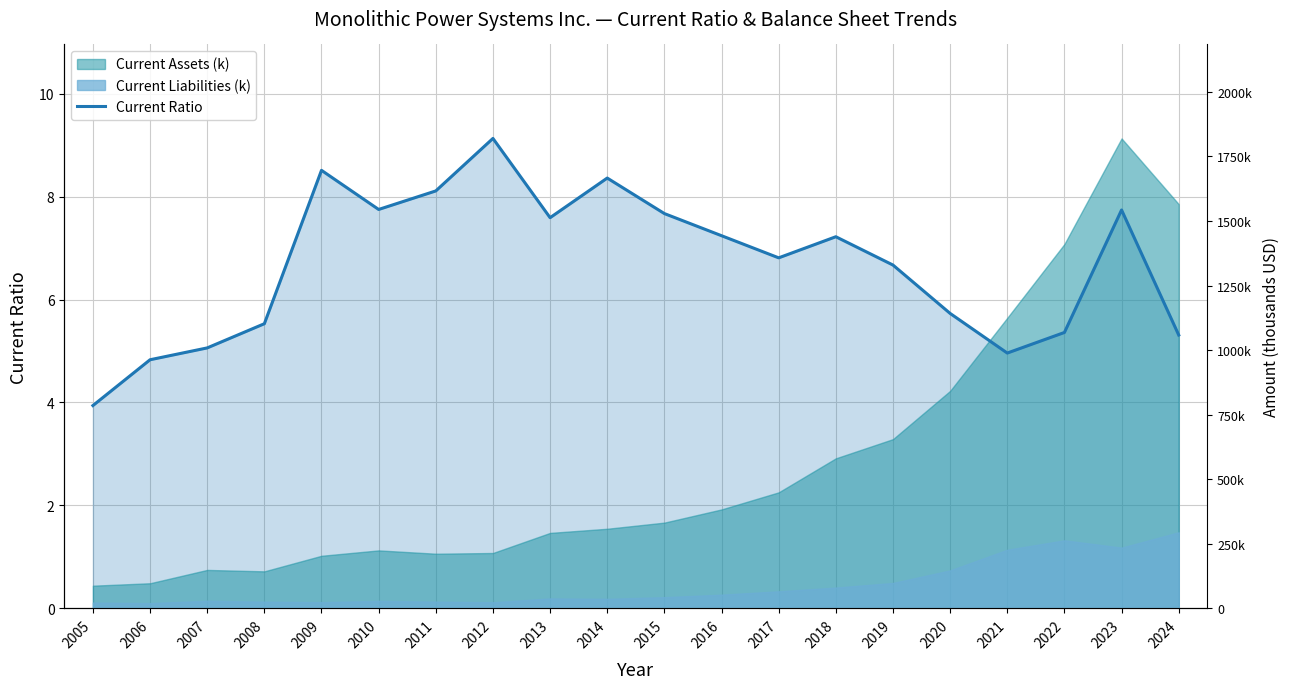

Rank the categories by value from lowest to highest.

2005, 2006, 2021, 2007, 2024, 2022, 2008, 2020, 2019, 2017, 2018, 2016, 2013, 2015, 2023, 2010, 2011, 2014, 2009, 2012